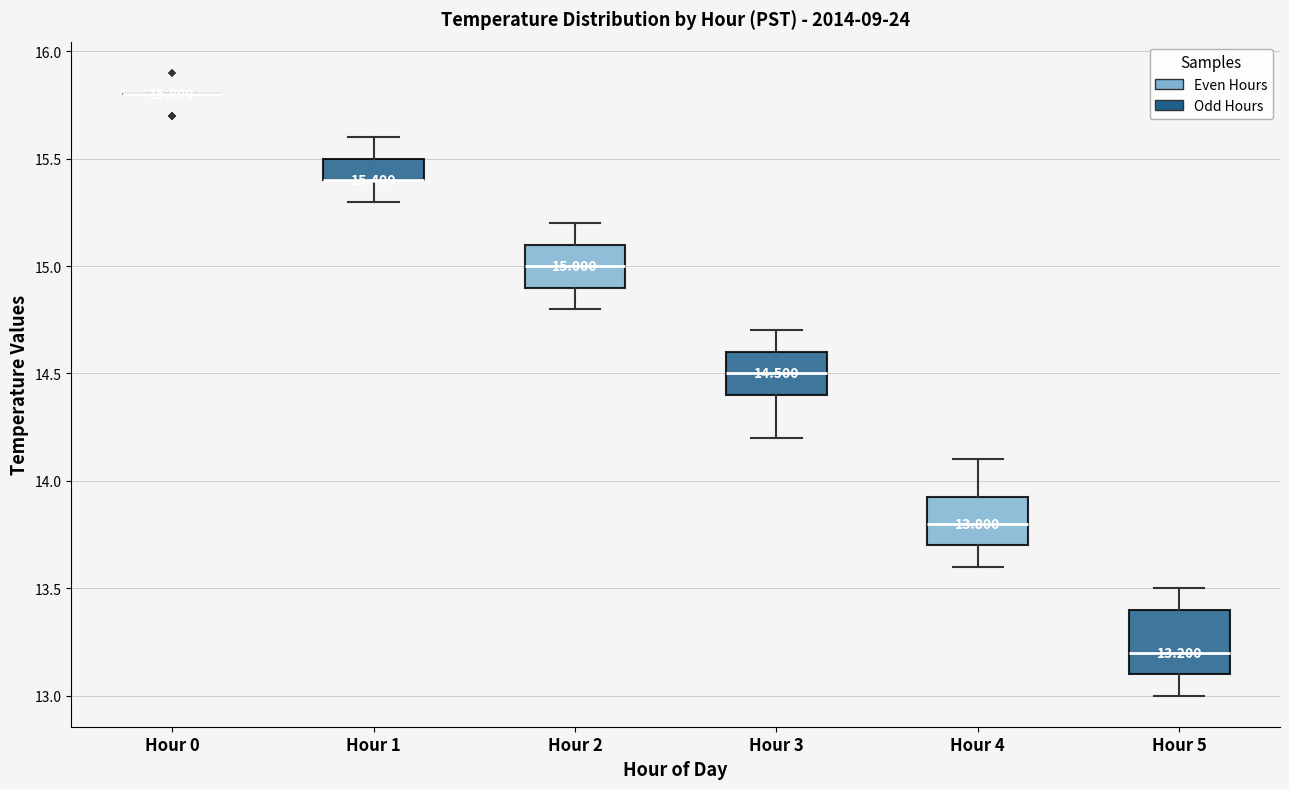

Which box is the tallest, from its lower edge to its upper edge?

Hour 5